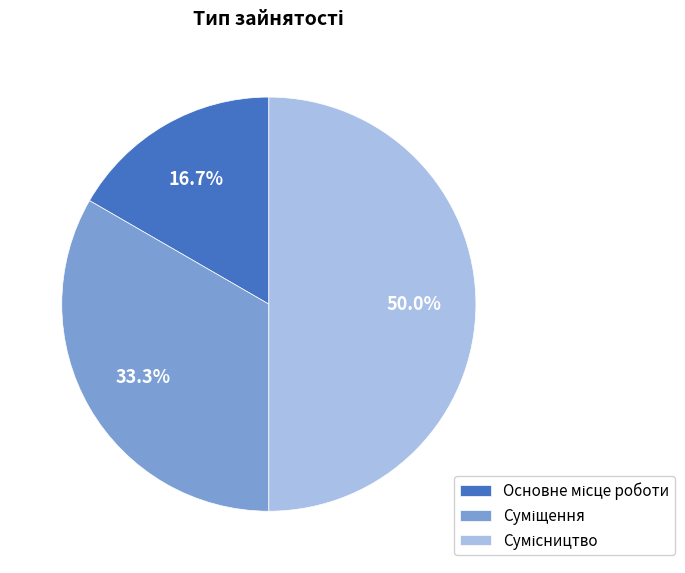

What percentage is the Основне місце роботи slice, to the nearest percent?

17%